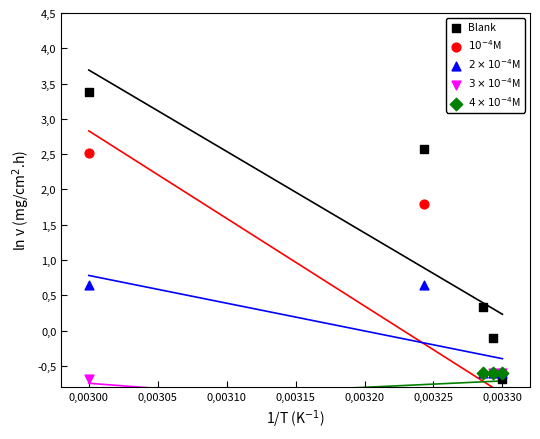

What are all the series names shown in the legend?

Blank, 10^-4 M, 2x10^-4 M, 3x10^-4 M, 4x10^-4 M